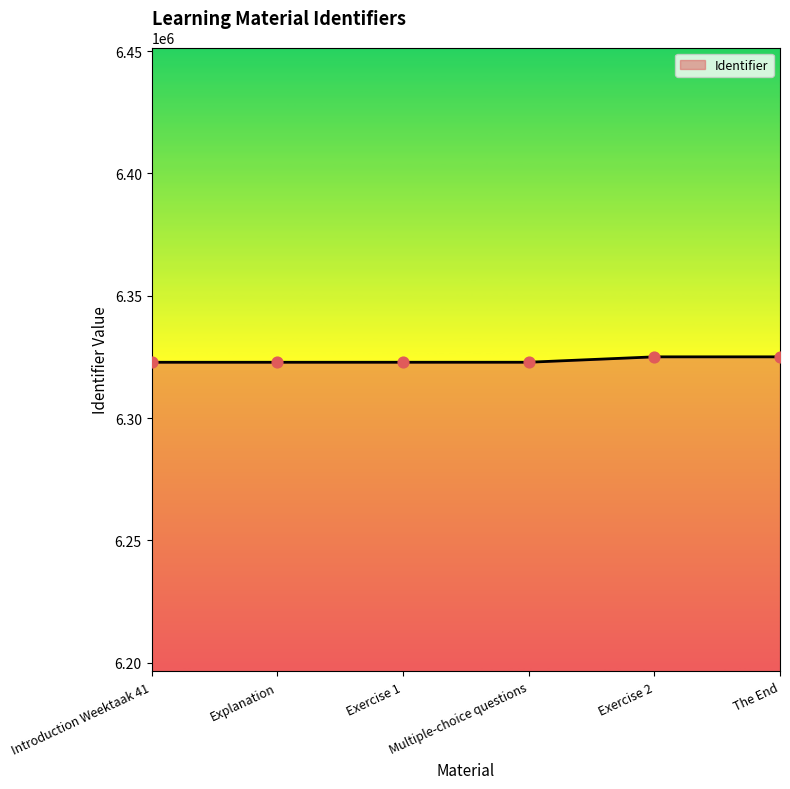

What is the change in value from Explanation to Exercise 1?

+4